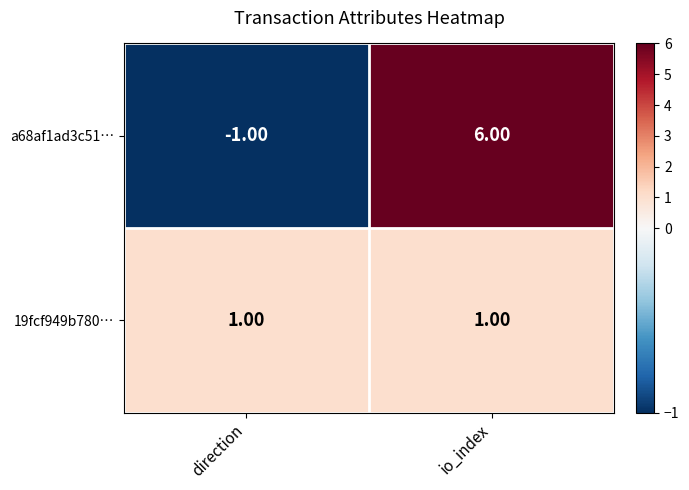

Which series has the widest spread of values?

a68af1ad3c51…